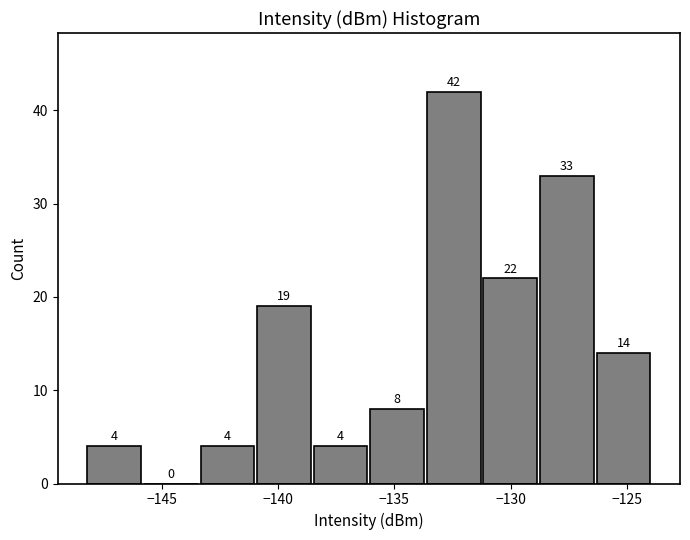

Reading left to right, transcribe this chart: for each bar, give the range it covers on the x-axis and its height. The bar edges are not printed on the chart, so give them approximately, as read against the axis.

-148.0 to -146.0: 4
-146.0 to -143.5: 0
-143.5 to -141.0: 4
-141.0 to -138.5: 19
-138.5 to -136.0: 4
-136.0 to -133.5: 8
-133.5 to -131.0: 42
-131.0 to -129.0: 22
-129.0 to -126.5: 33
-126.5 to -124.0: 14